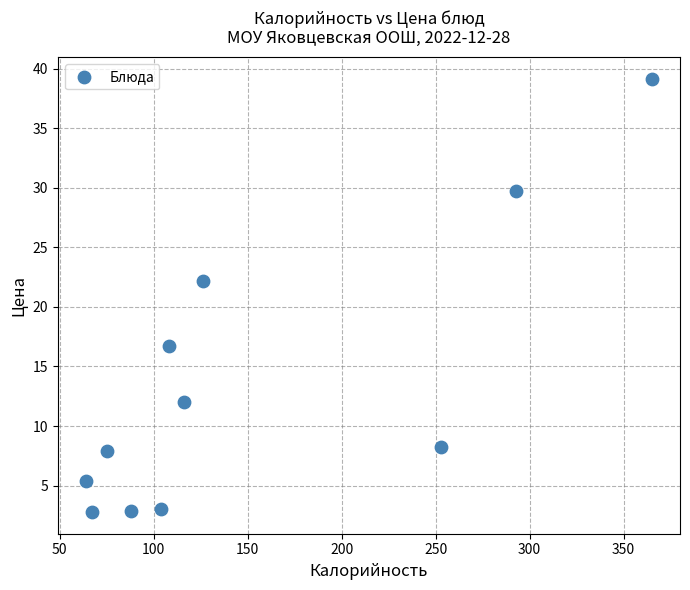

What is the average Y value?

13.6